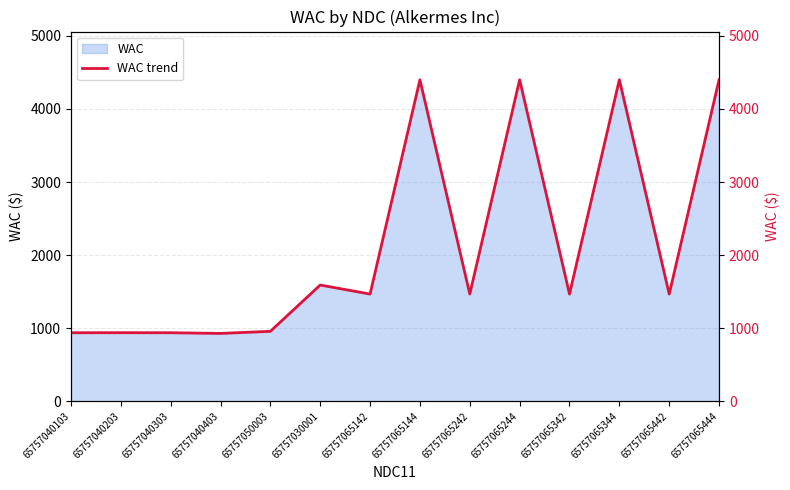

Is it true that the value at 65757030001 is 1590.2?

True